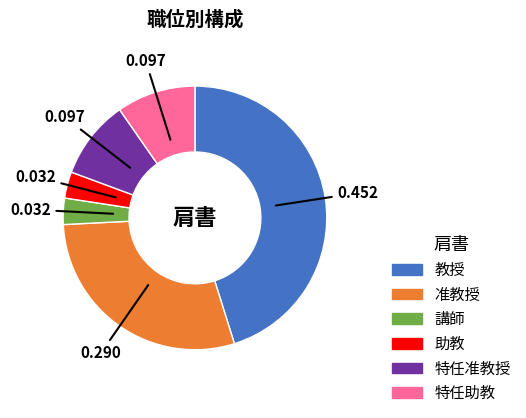

Does any single category account for the majority?

No